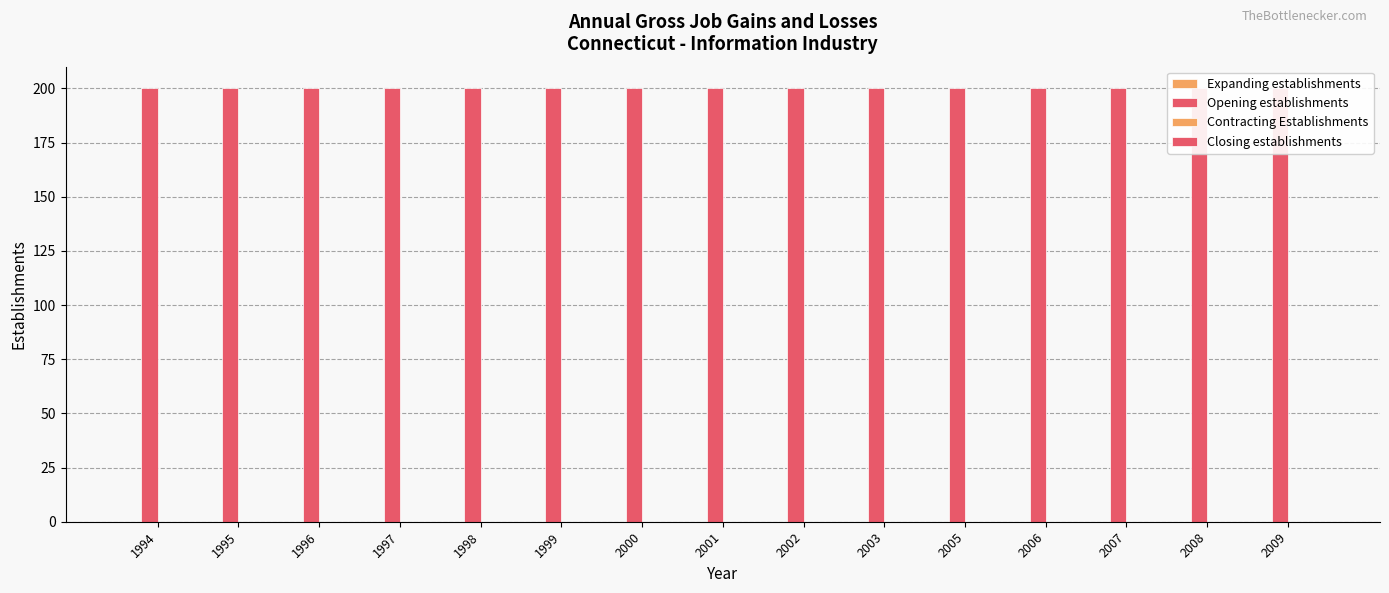

How many categories are shown in the chart?

15